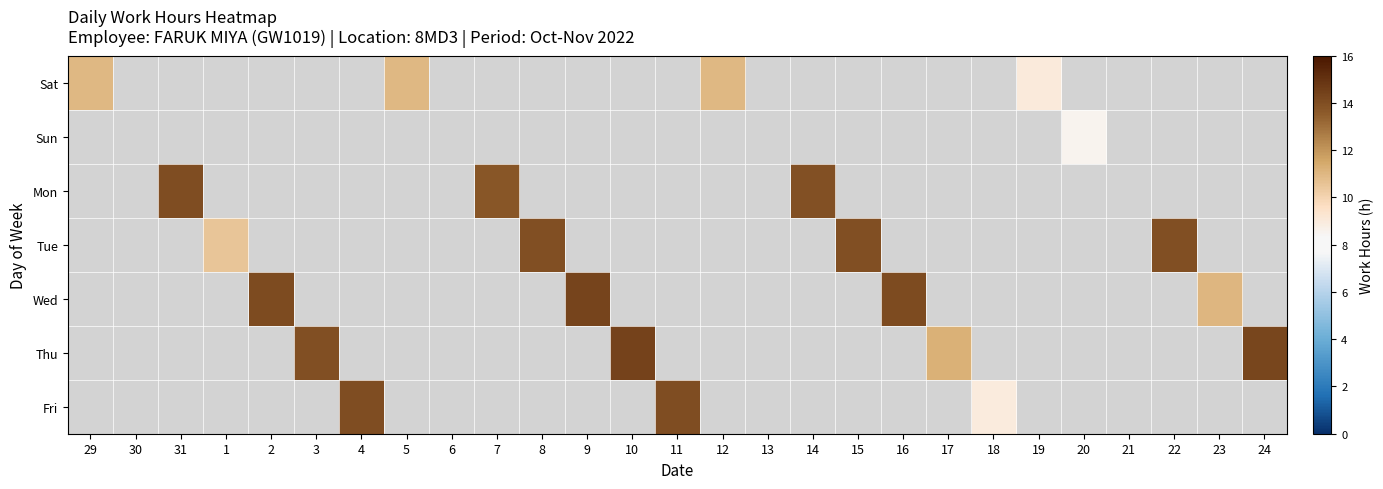

Which has a higher value, 11 or 8?

8